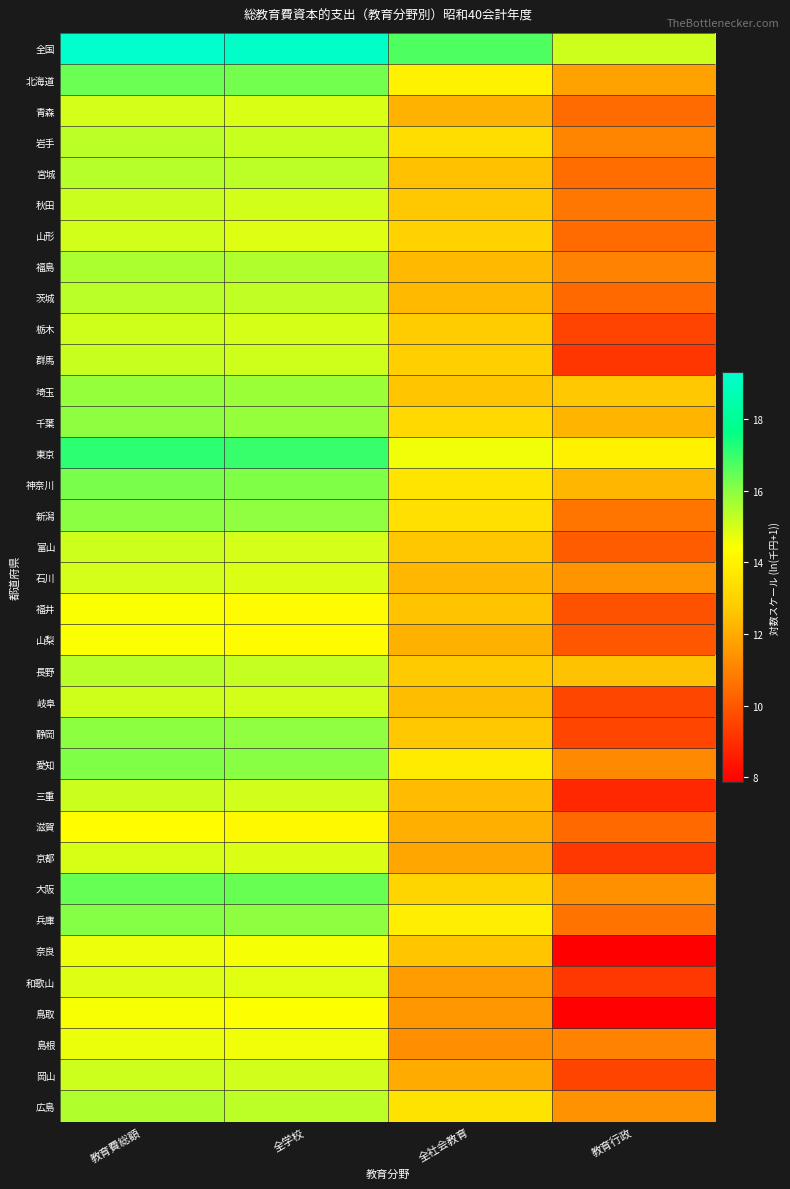

Reading left to right, extract all data points from this chart.

全国: 教育費総額=19.3	全学校=19.2	全社会教育=16.7	教育行政=15.1
北海道: 教育費総額=16.4	全学校=16.3	全社会教育=14.0	教育行政=11.8
青森: 教育費総額=15.0	全学校=14.9	全社会教育=12.2	教育行政=10.5
岩手: 教育費総額=15.3	全学校=15.2	全社会教育=13.3	教育行政=11.1
宮城: 教育費総額=15.4	全学校=15.3	全社会教育=12.5	教育行政=10.5
秋田: 教育費総額=15.1	全学校=15.0	全社会教育=12.7	教育行政=10.7
山形: 教育費総額=15.0	全学校=14.9	全社会教育=13.0	教育行政=10.4
福島: 教育費総額=15.5	全学校=15.5	全社会教育=12.3	教育行政=11.0
茨城: 教育費総額=15.3	全学校=15.3	全社会教育=12.3	教育行政=10.4
栃木: 教育費総額=15.1	全学校=15.0	全社会教育=12.8	教育行政=9.5
群馬: 教育費総額=15.2	全学校=15.1	全社会教育=12.9	教育行政=9.2
埼玉: 教育費総額=15.9	全学校=15.8	全社会教育=12.6	教育行政=12.7
千葉: 教育費総額=15.9	全学校=15.8	全社会教育=13.2	教育行政=12.2
東京: 教育費総額=17.1	全学校=17.0	全社会教育=14.6	教育行政=14.0
神奈川: 教育費総額=16.2	全学校=16.1	全社会教育=13.5	教育行政=12.3
新潟: 教育費総額=16.0	全学校=15.9	全社会教育=13.4	教育行政=10.7
富山: 教育費総額=15.1	全学校=15.0	全社会教育=12.6	教育行政=10.1
石川: 教育費総額=15.0	全学校=14.9	全社会教育=12.3	教育行政=11.4
福井: 教育費総額=14.5	全学校=14.3	全社会教育=12.6	教育行政=9.9
山梨: 教育費総額=14.5	全学校=14.3	全社会教育=12.1	教育行政=10.0
長野: 教育費総額=15.4	全学校=15.2	全社会教育=12.7	教育行政=12.6
岐阜: 教育費総額=15.1	全学校=15.0	全社会教育=12.4	教育行政=9.6
静岡: 教育費総額=16.0	全学校=15.9	全社会教育=12.7	教育行政=9.6
愛知: 教育費総額=16.1	全学校=16.0	全社会教育=13.8	教育行政=11.2
三重: 教育費総額=15.1	全学校=15.0	全社会教育=12.4	教育行政=8.8
滋賀: 教育費総額=14.3	全学校=14.2	全社会教育=12.1	教育行政=10.4
京都: 教育費総額=14.9	全学校=14.9	全社会教育=11.9	教育行政=9.2
大阪: 教育費総額=16.4	全学校=16.4	全社会教育=13.1	教育行政=11.3
兵庫: 教育費総額=16.1	全学校=15.9	全社会教育=13.9	教育行政=10.7
奈良: 教育費総額=14.7	全学校=14.5	全社会教育=12.6	教育行政=7.9
和歌山: 教育費総額=14.9	全学校=14.8	全社会教育=11.7	教育行政=9.2
鳥取: 教育費総額=14.5	全学校=14.4	全社会教育=11.5	教育行政=7.9
島根: 教育費総額=14.7	全学校=14.6	全社会教育=11.3	教育行政=11.0
岡山: 教育費総額=15.1	全学校=15.0	全社会教育=12.0	教育行政=9.5
広島: 教育費総額=15.5	全学校=15.3	全社会教育=13.5	教育行政=11.4